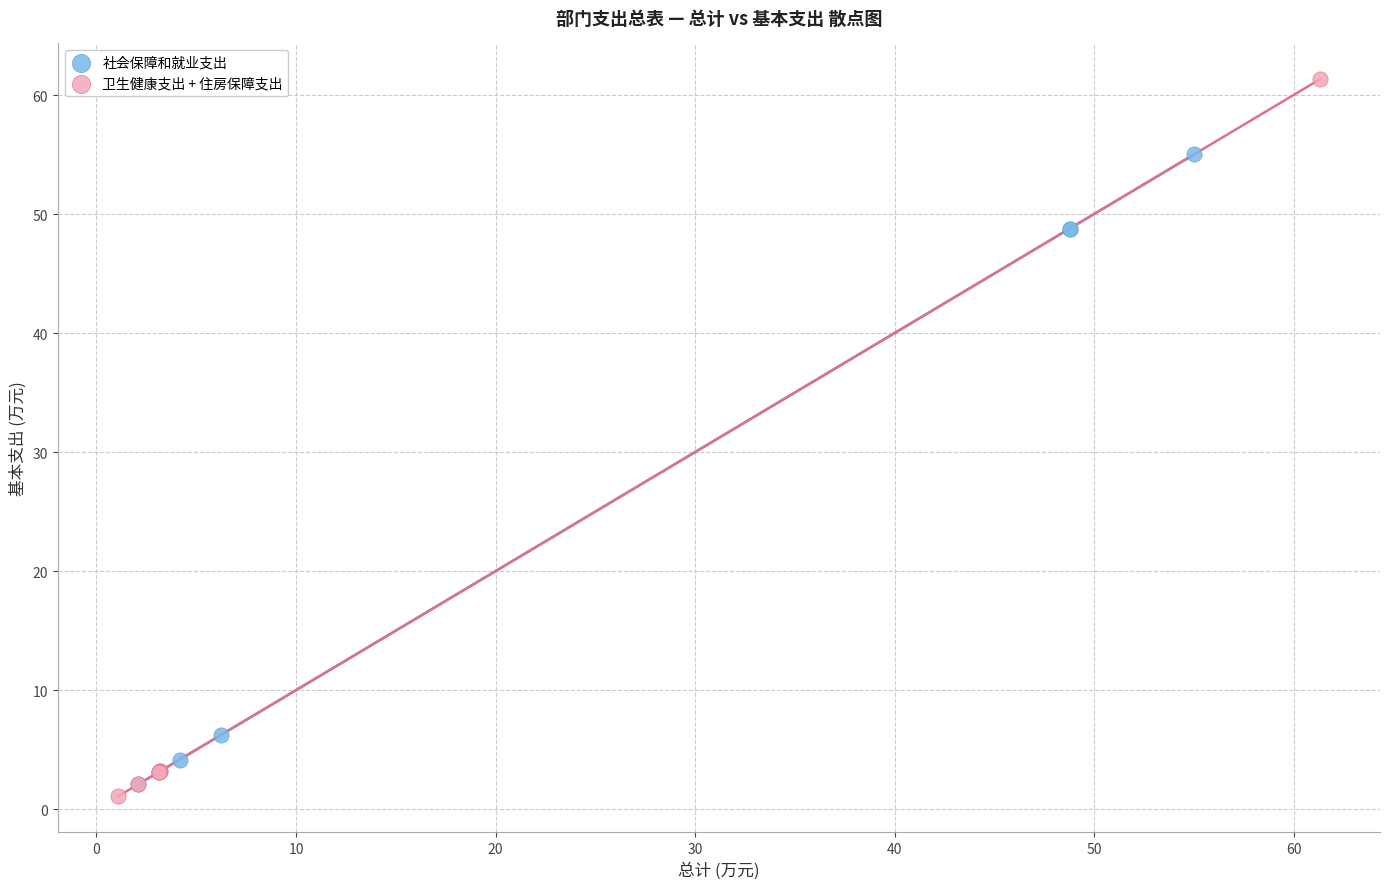

Which series has the widest spread of Y values?

卫生健康支出 + 住房保障支出